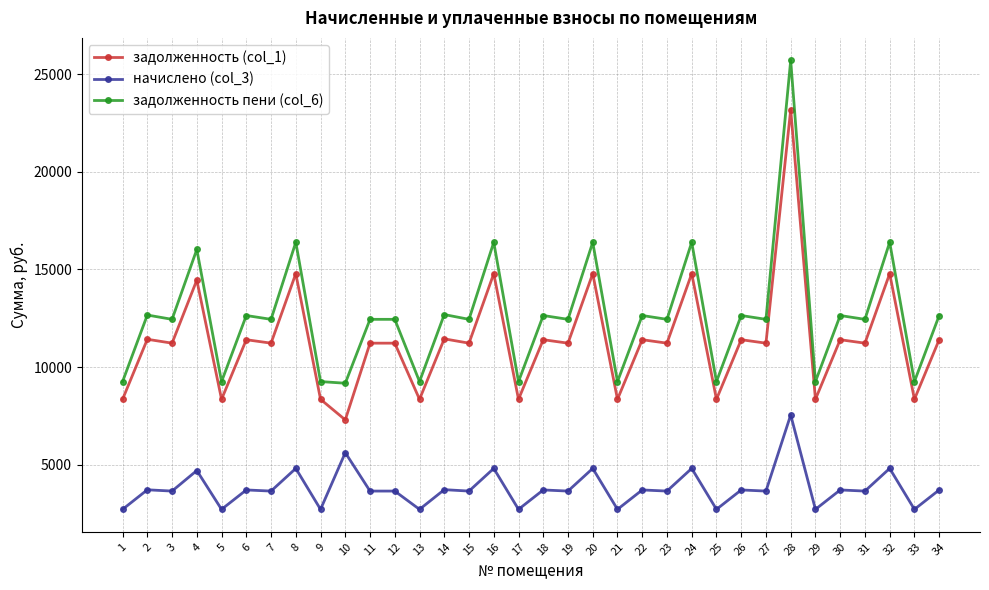

True or false: задолженность (col_1) and начислено (col_3) intersect in this chart.

False